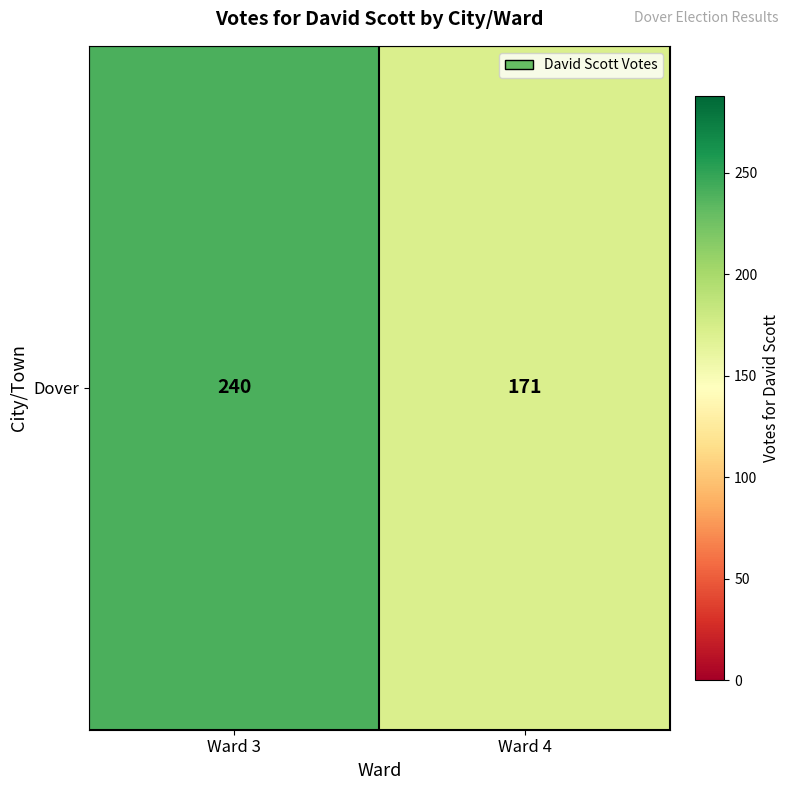

At which label is the value closest to 205?

Ward 4